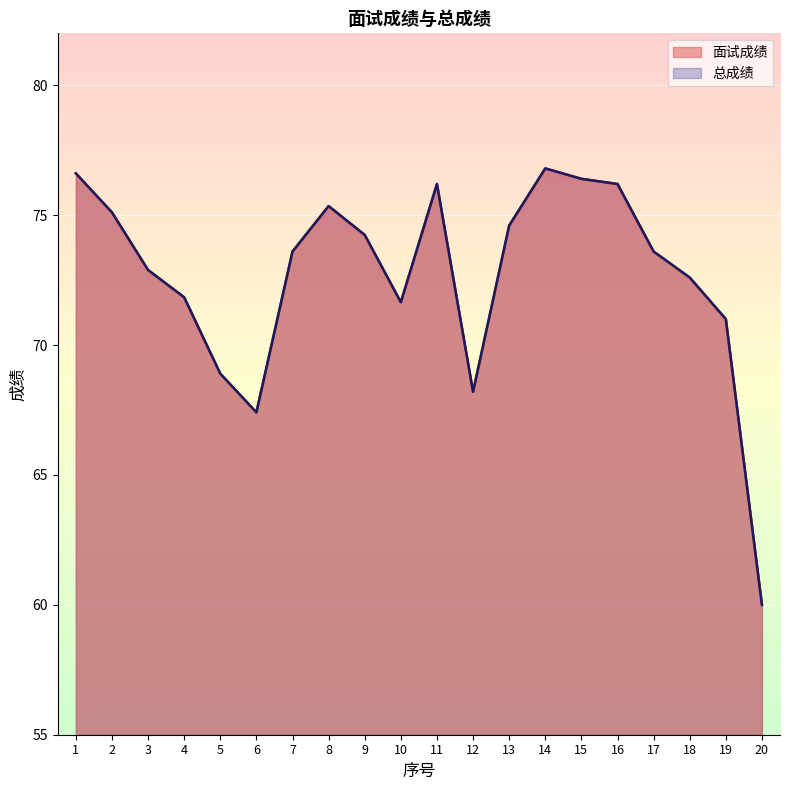

Which series has the widest spread of values?

面试成绩